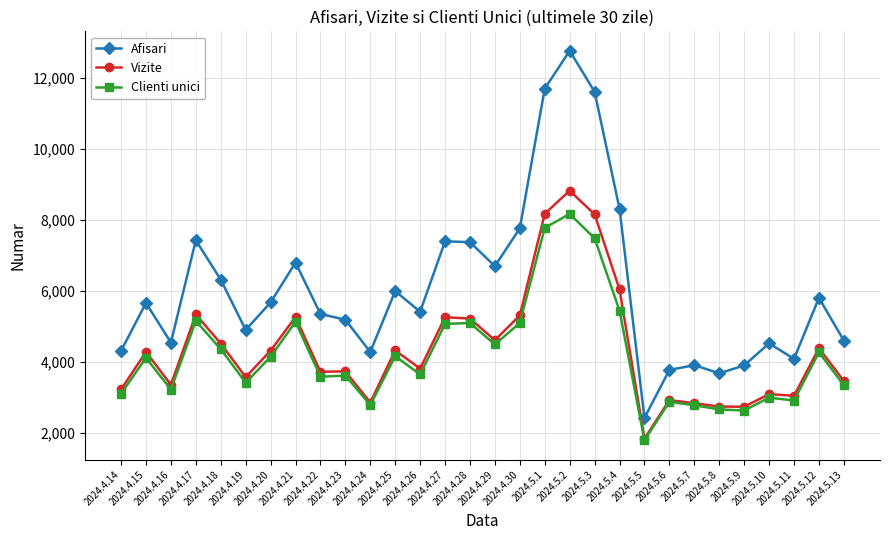

What position from the right is 2024.4.16?

28